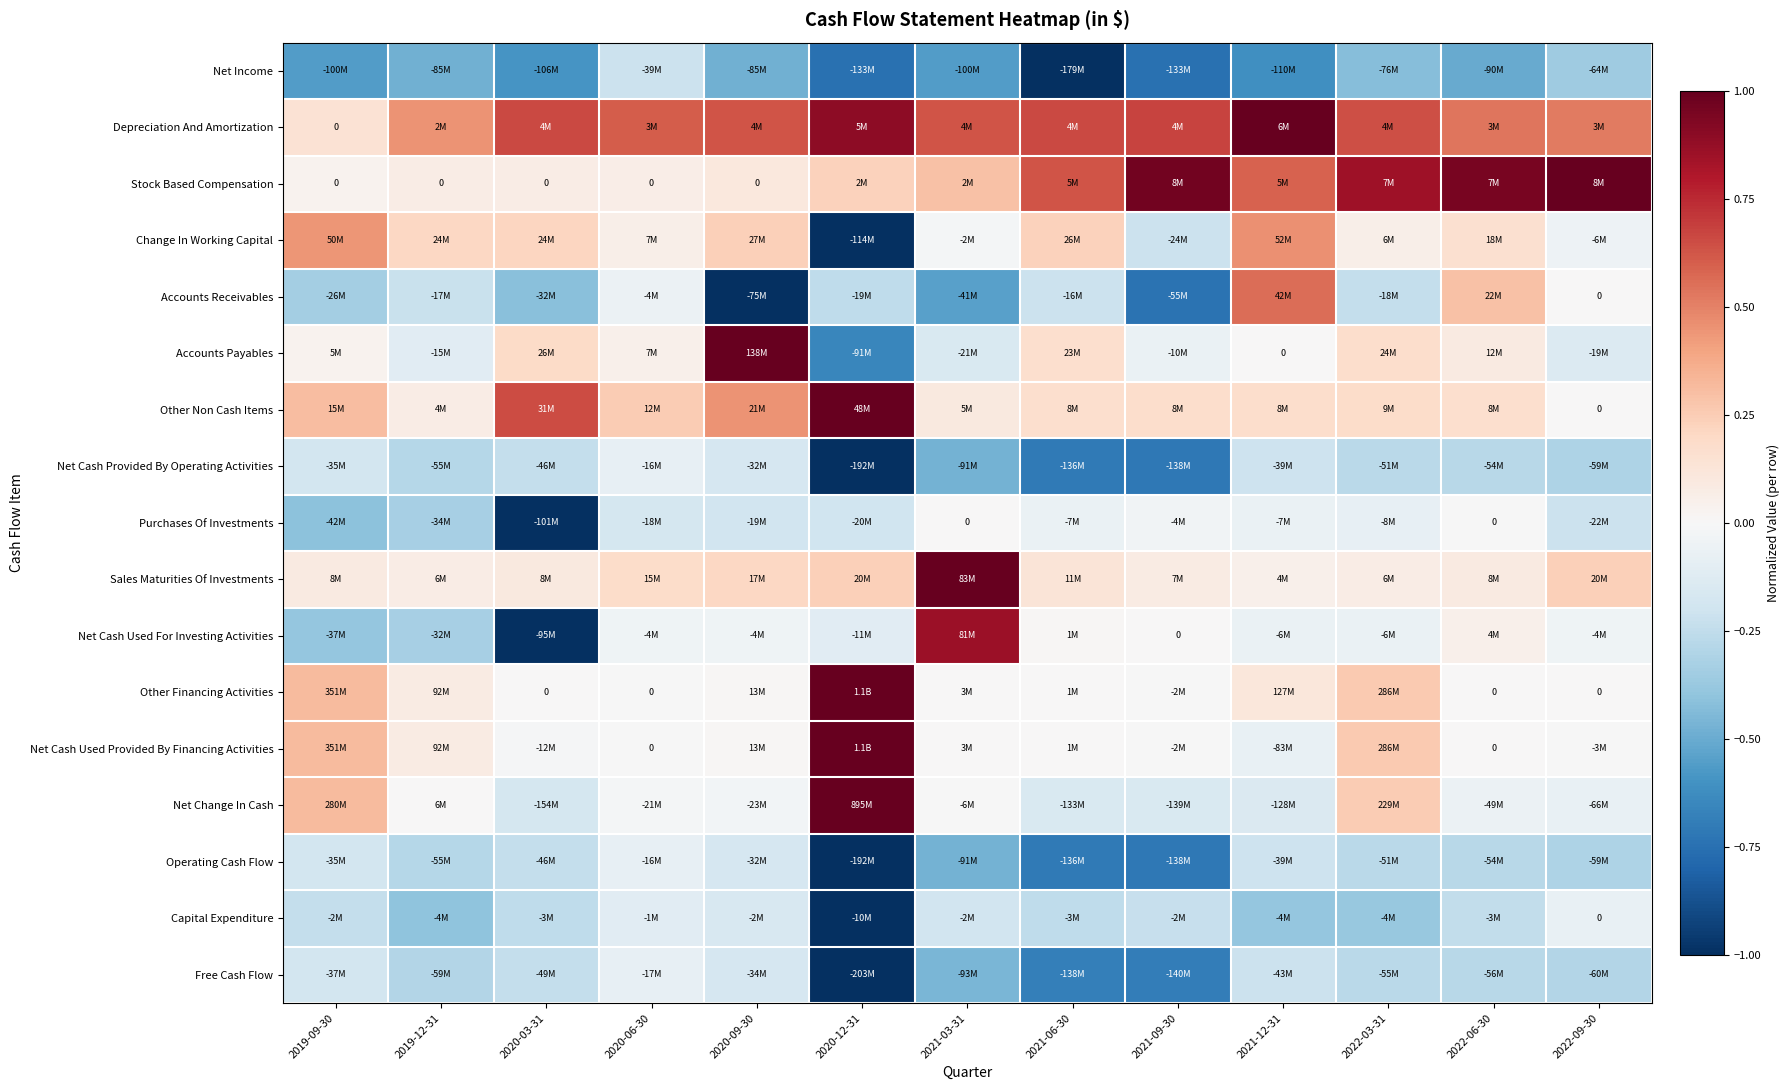

How many series are shown in this chart?

17